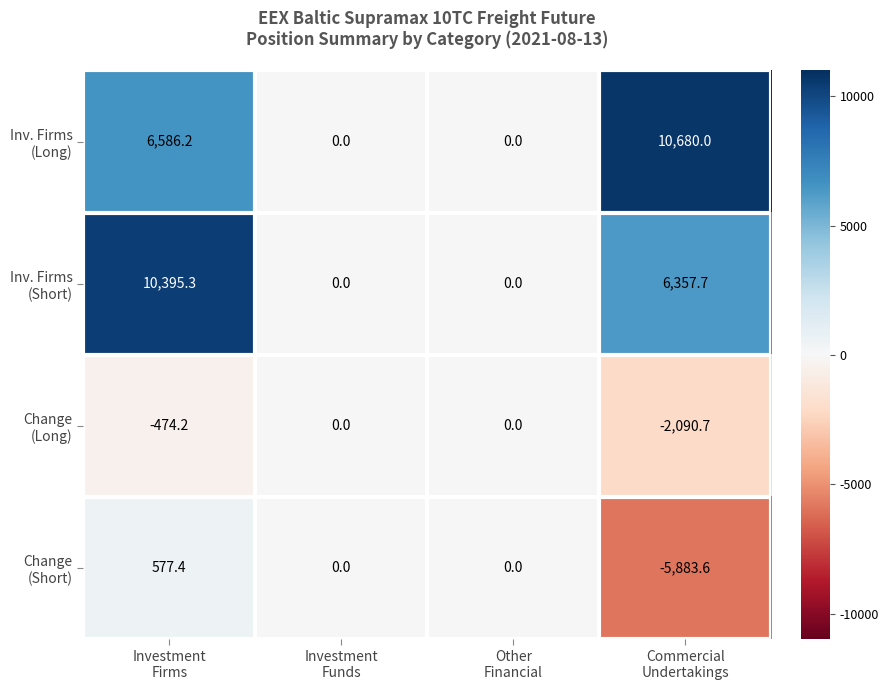

How many categories are shown in the chart?

4